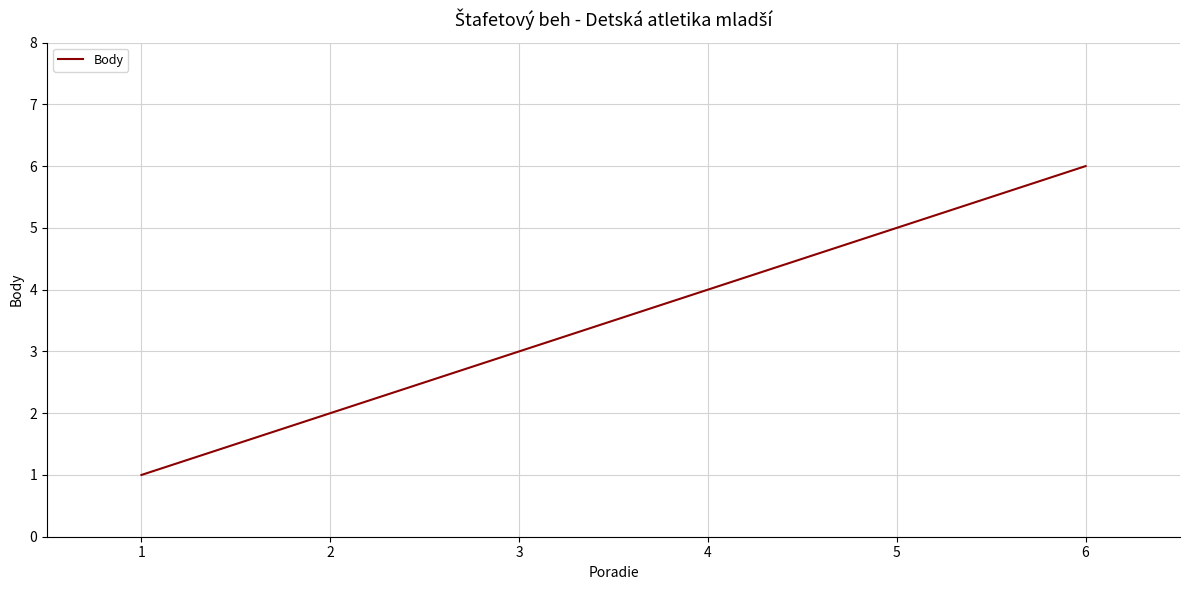

What is the sum of all values?

21